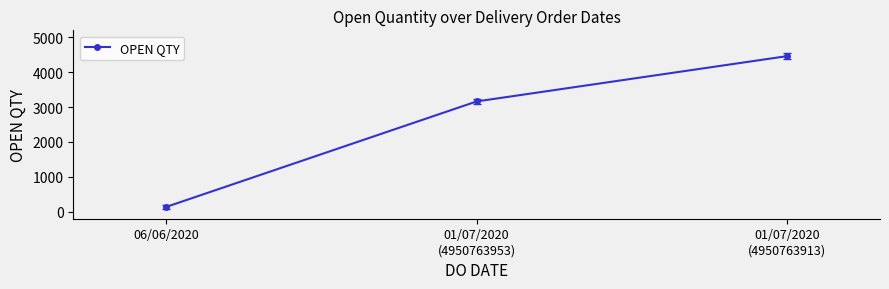

What is the difference between the values at 01/07/2020
(4950763953) and 06/06/2020?

3022